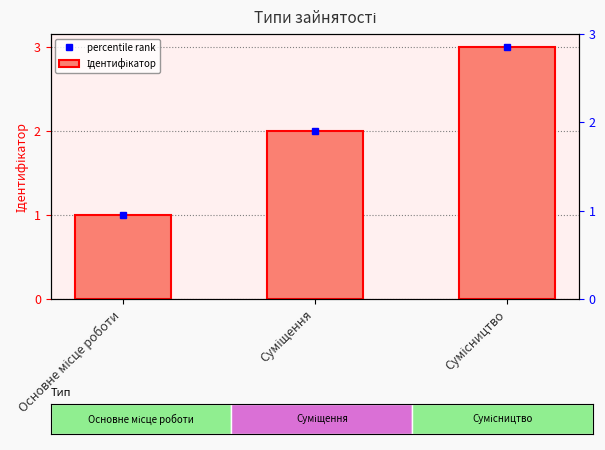

At which label does Ідентифікатор reach its minimum?

Основне місце роботи